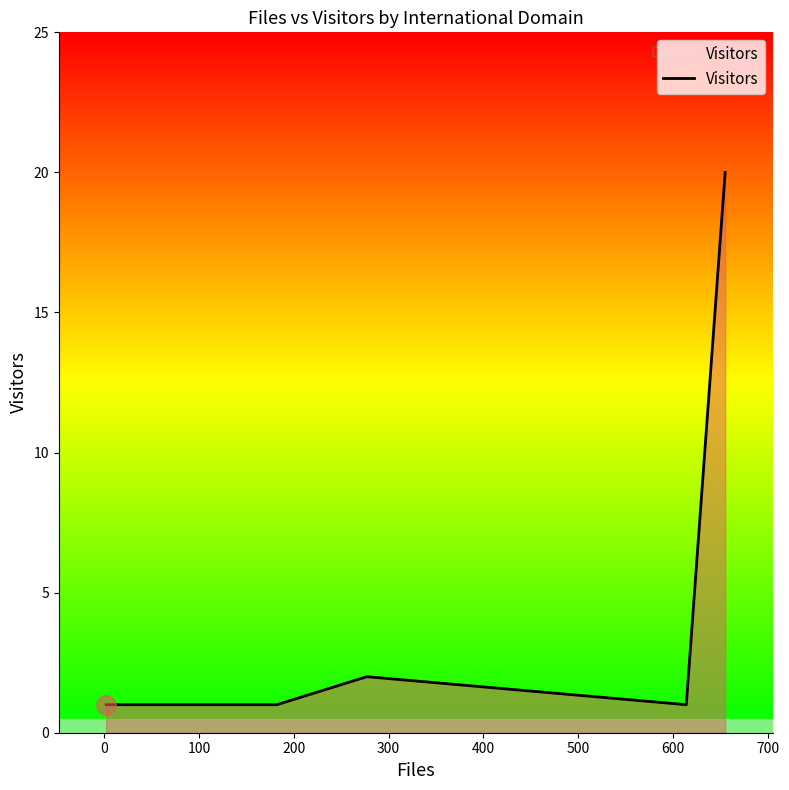

What is the maximum value shown in the chart?

20